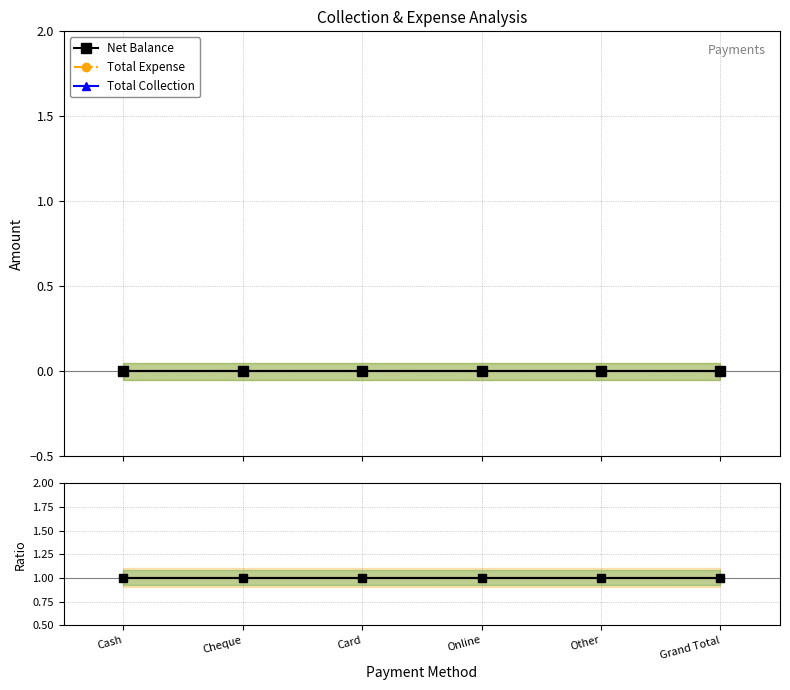

Reading right to left, list all the values displayed in this chart.

Net Balance: 0	0	0	0	0	0
Total Expense: 1	1	1	1	1	1
Total Collection: 1	1	1	1	1	1
Net Balance (ref): 1	1	1	1	1	1